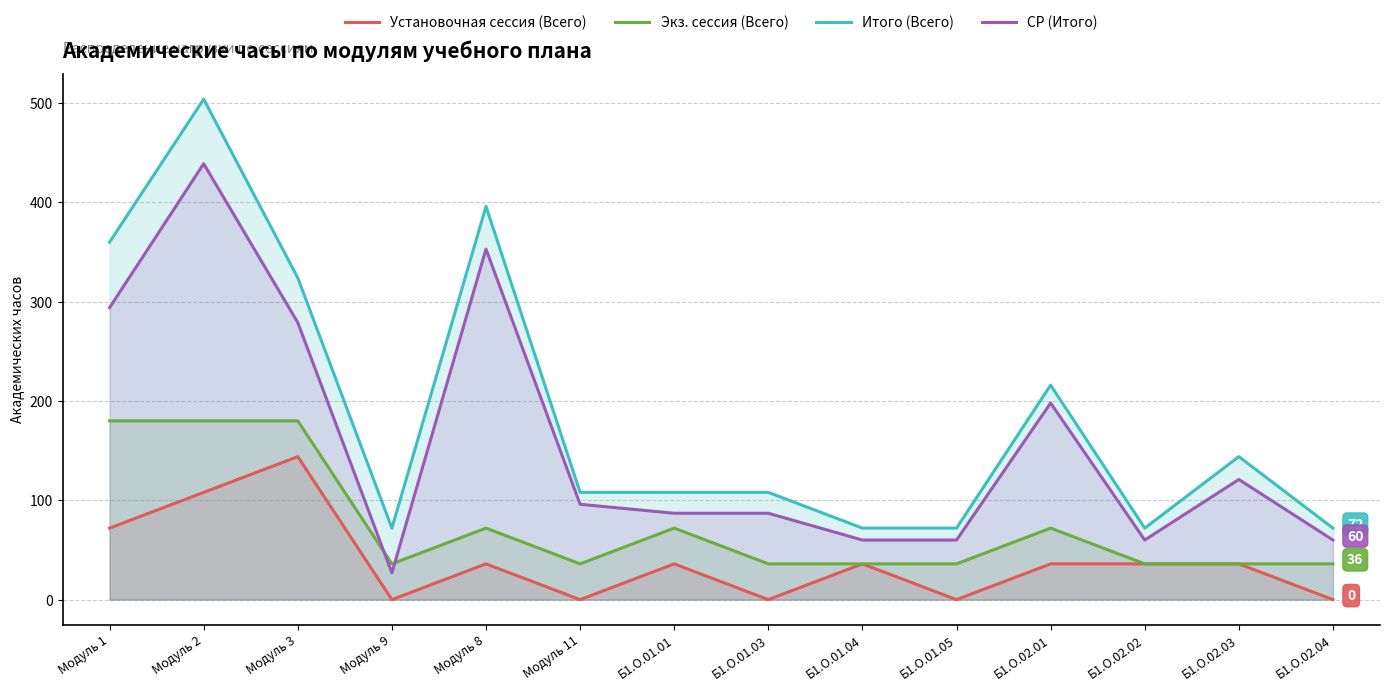

What position from the right is Б1.О.02.04?

1